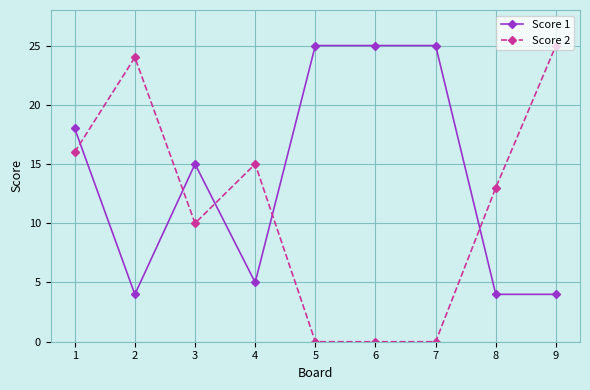

What is the total value across all series at 4?

20